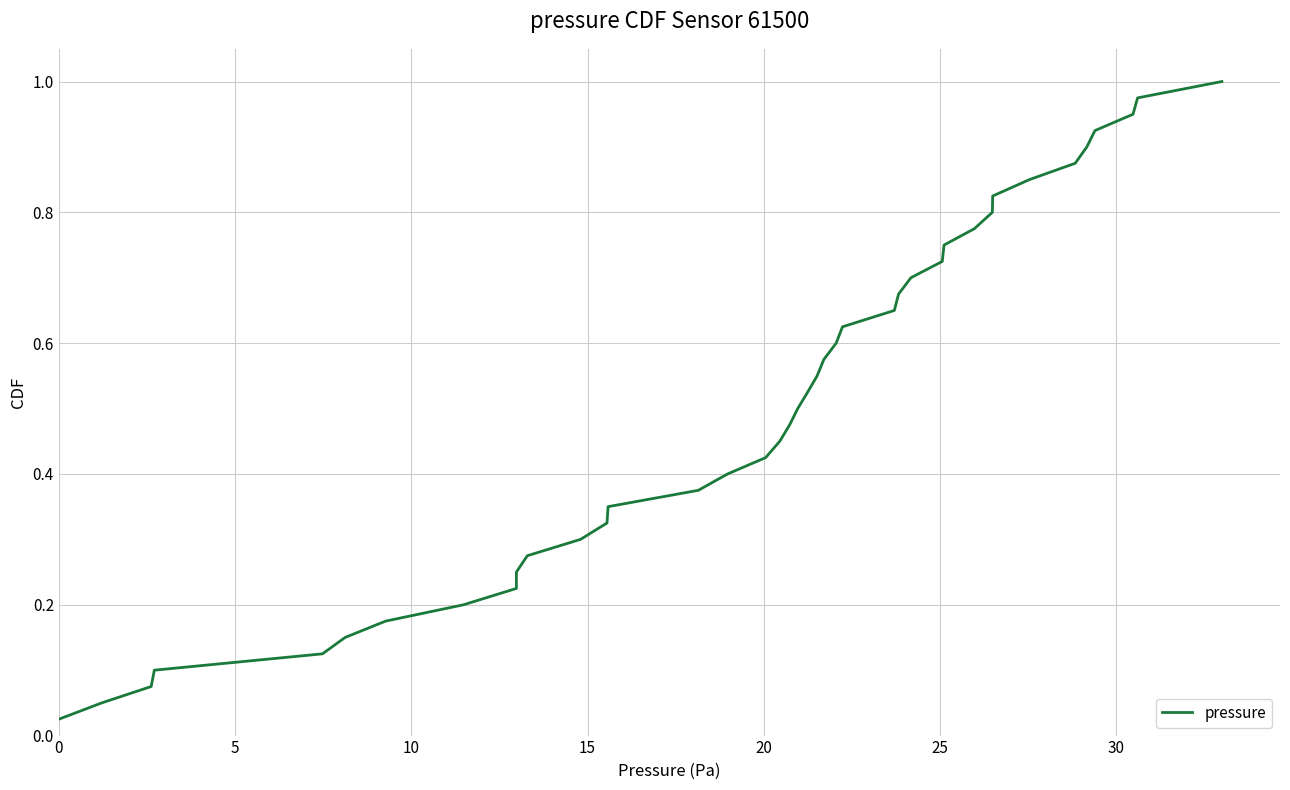

What is the value of the 27th point from the left?

0.7